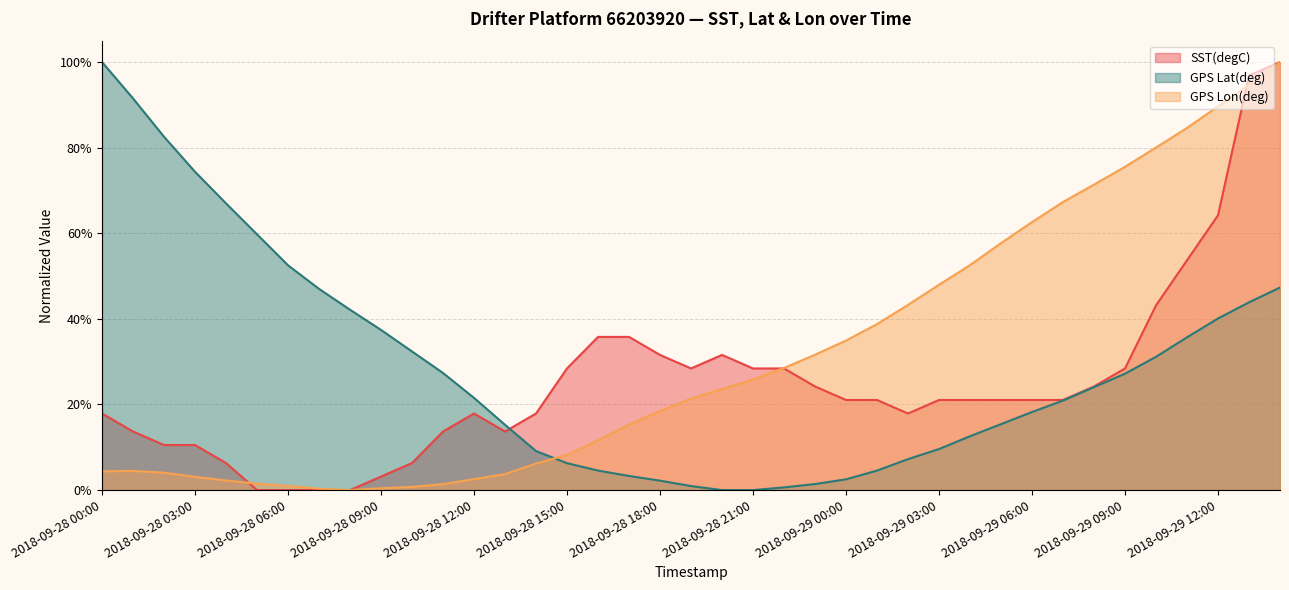

What is the value of the GPS Lon(deg) point at the 27th from the left?

0.4